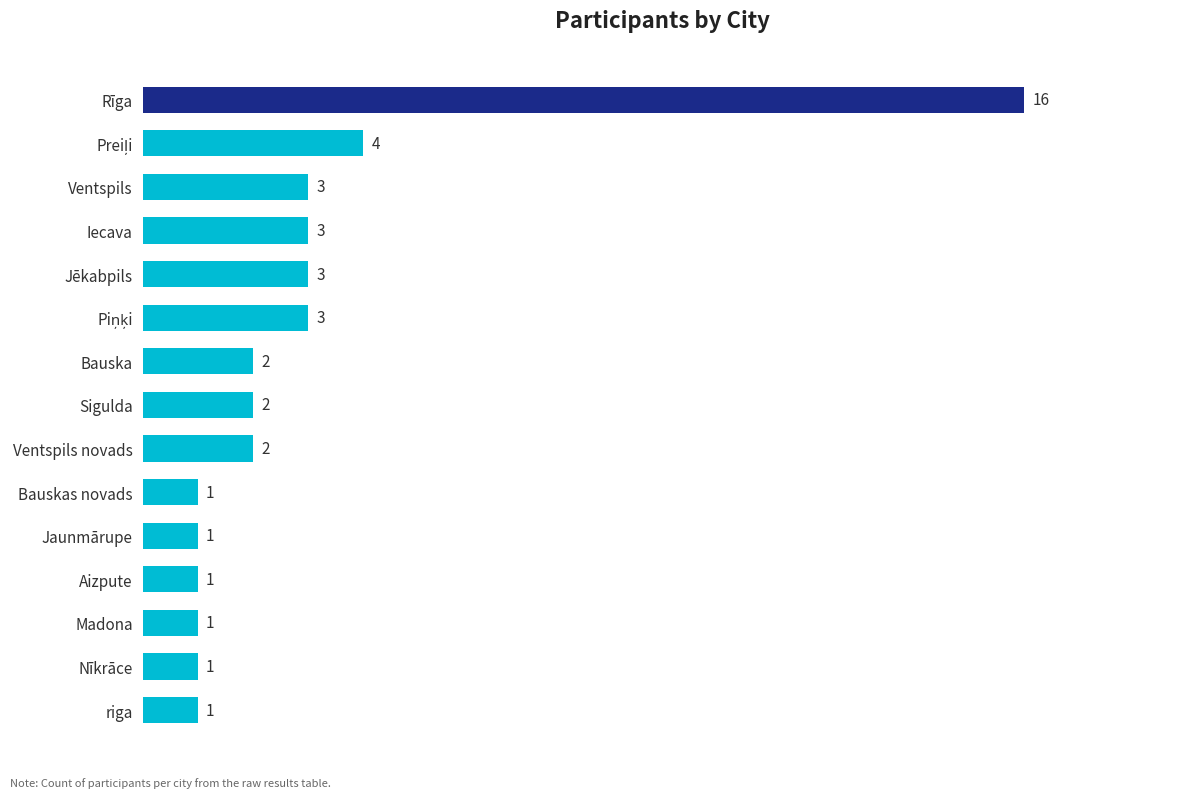

Between Madona and Jēkabpils, which is larger?

Jēkabpils